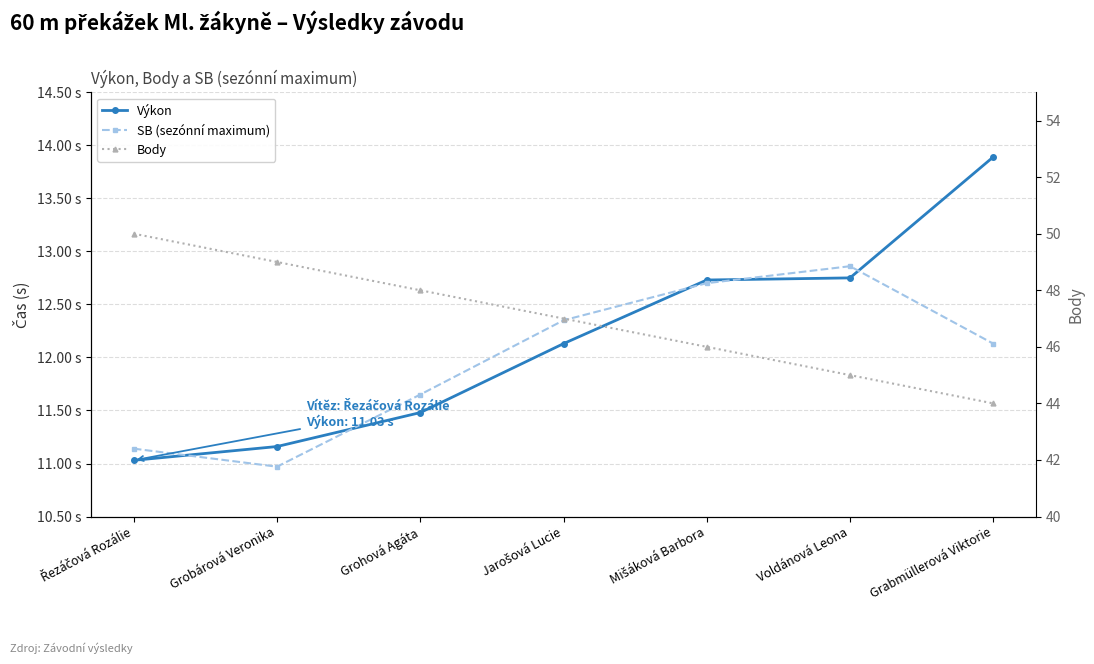

In SB (sezónní maximum), how many points are lower than both neighbors (excluding endpoints)?

1